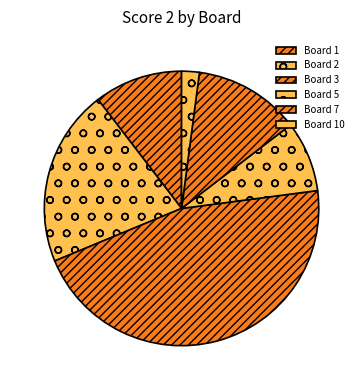

To the nearest percent, what is the difference between the Board 5 and Board 7 slice percentages?

4%